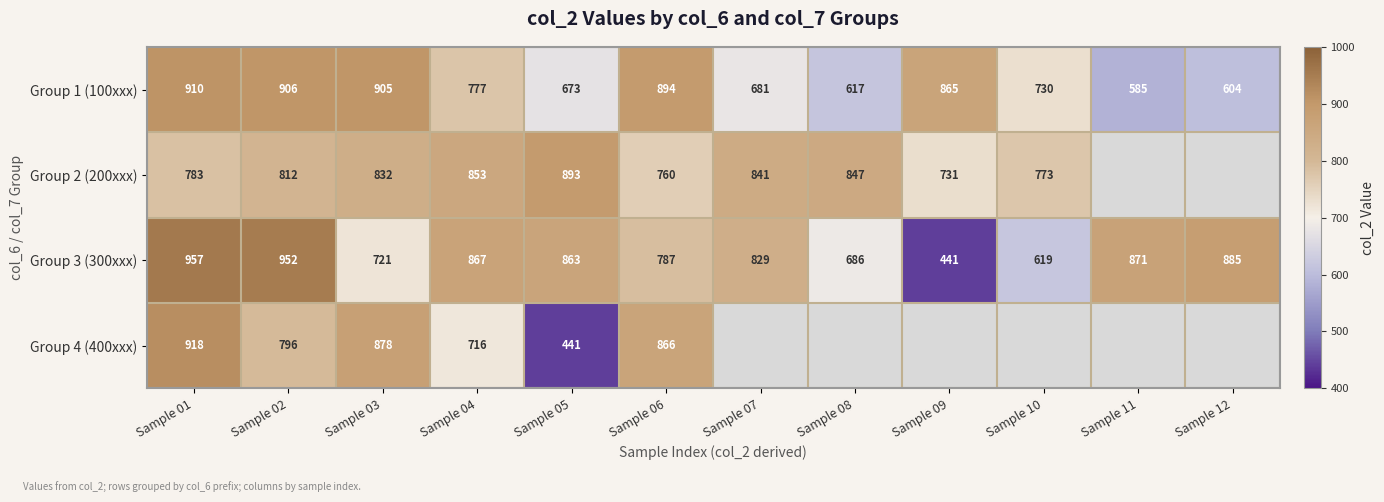

What is the difference between the Group 2 (200xxx) values at Sample 08 and Sample 09?

116